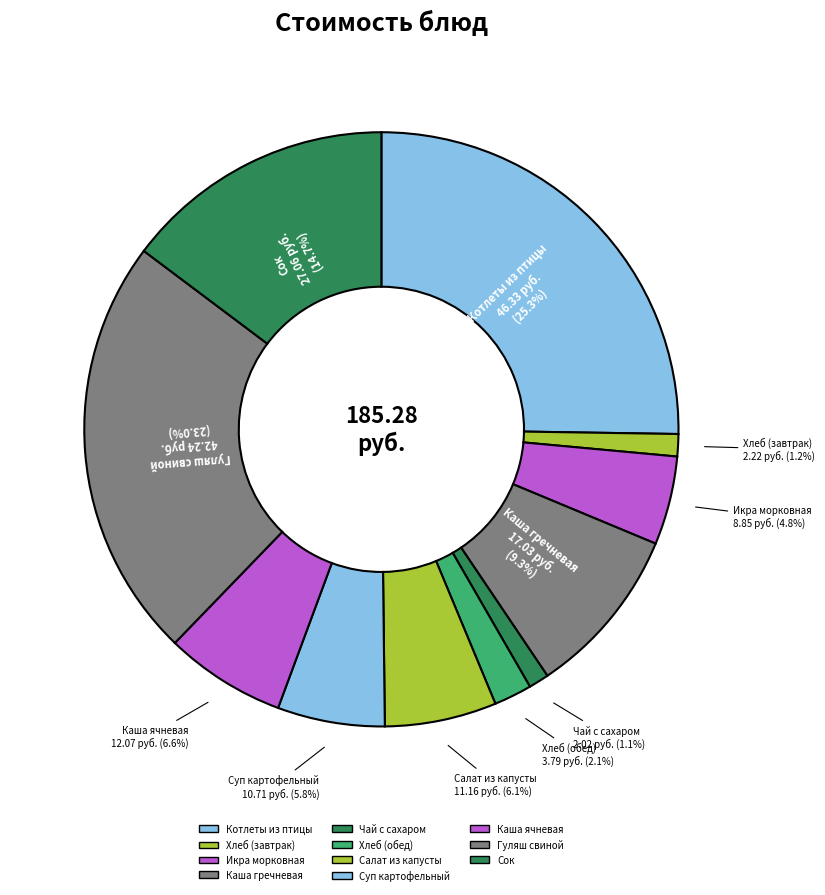

How many segments does this pie chart have?

11